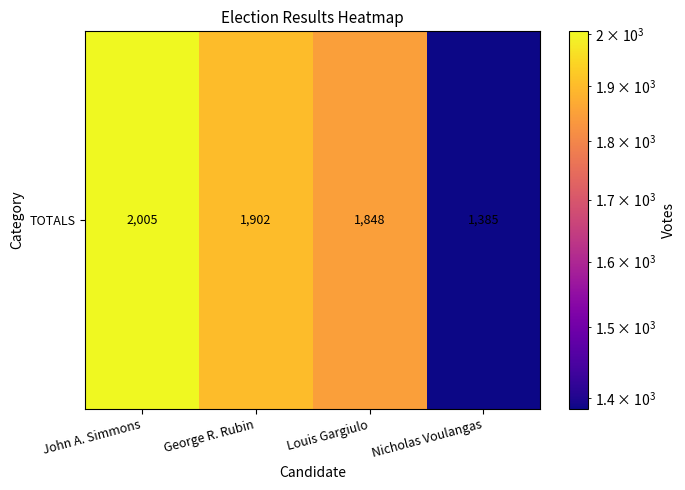

What is the difference between the values at George R. Rubin and Nicholas Voulangas?

517